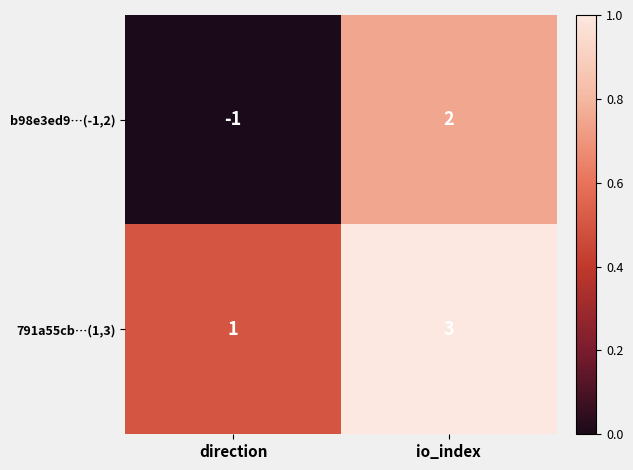

At which category is the sum across all series the highest?

io_index